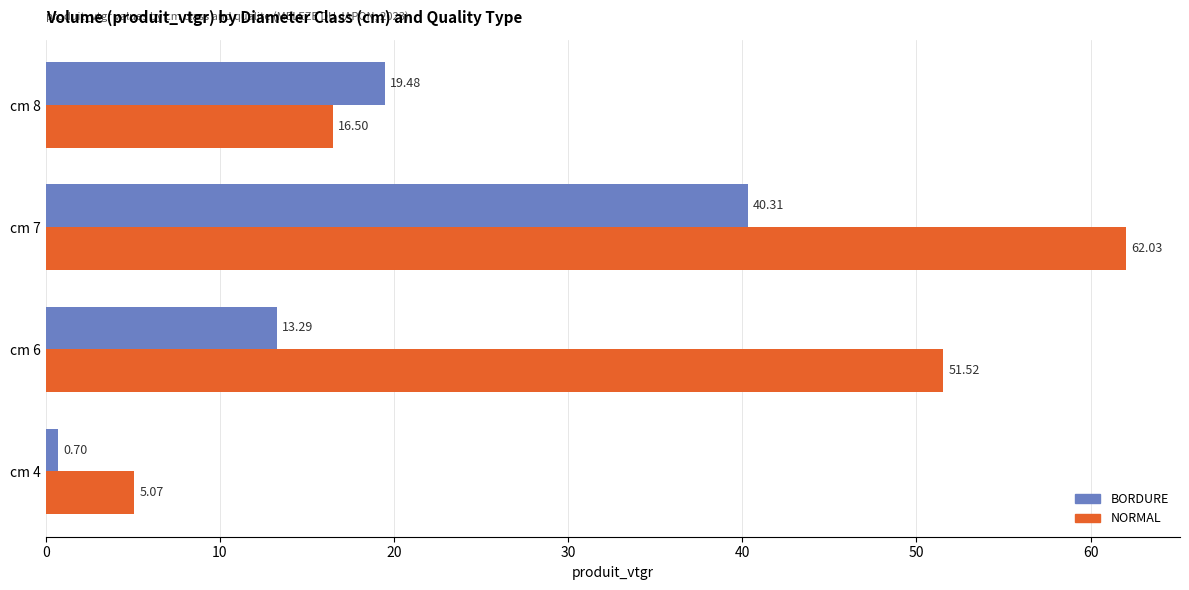

At how many categories does at least one series exceed 36?

2